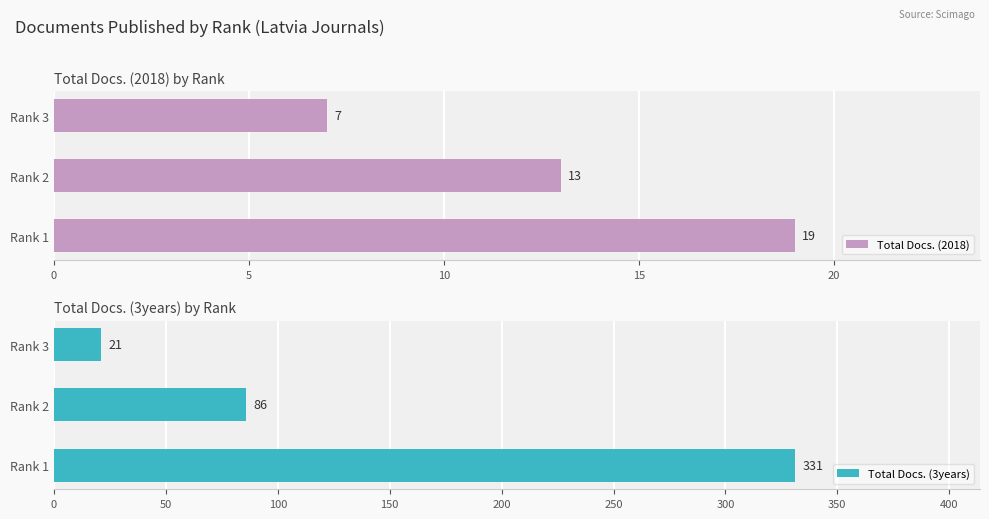

List the labels in order of Total Docs. (2018) value, largest first.

Rank 1, Rank 2, Rank 3